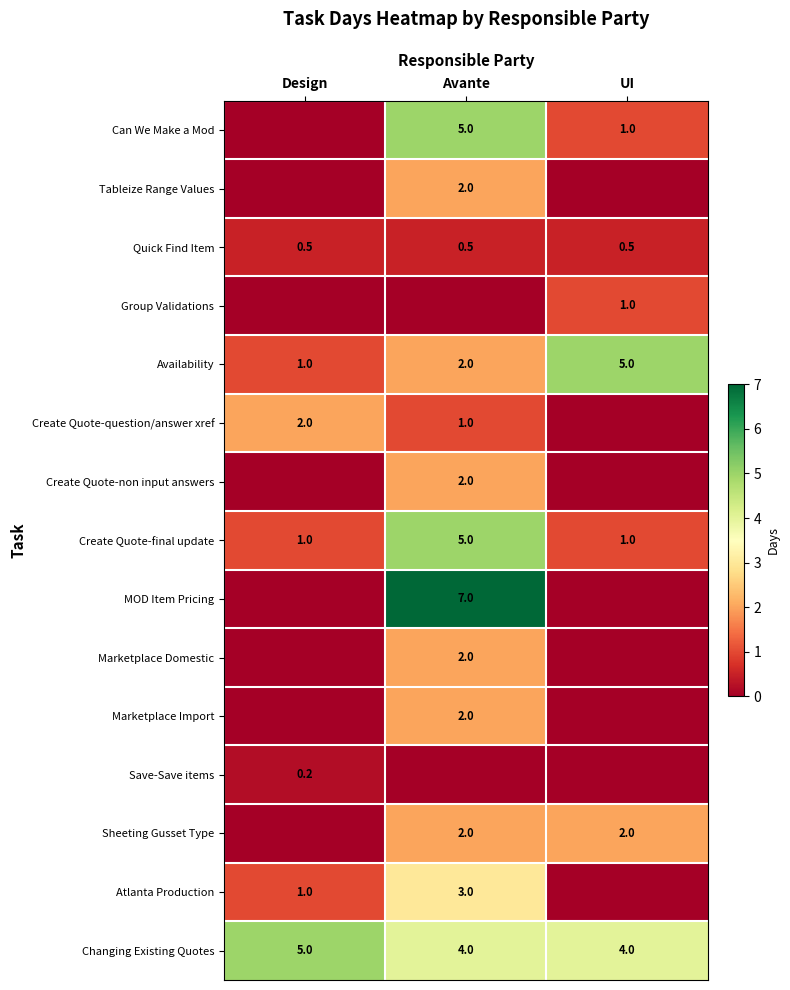

Which category has the highest value in the Availability series?

UI